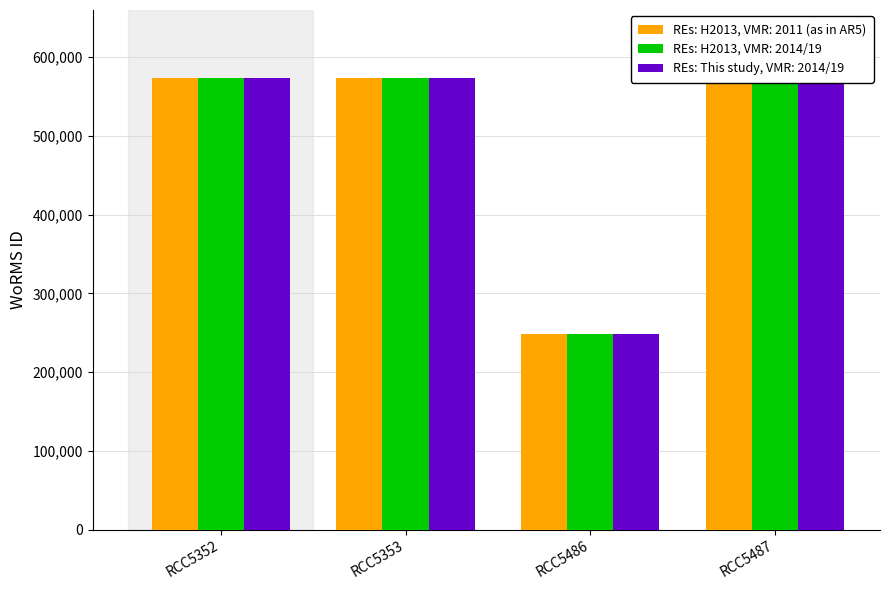

What is the maximum value for REs: This study, VMR: 2014/19?

573884